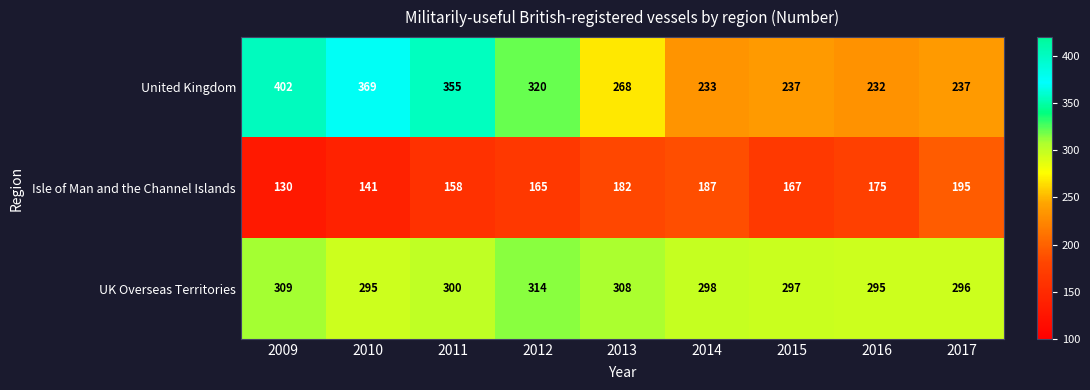

What is the maximum value for UK Overseas Territories?

314